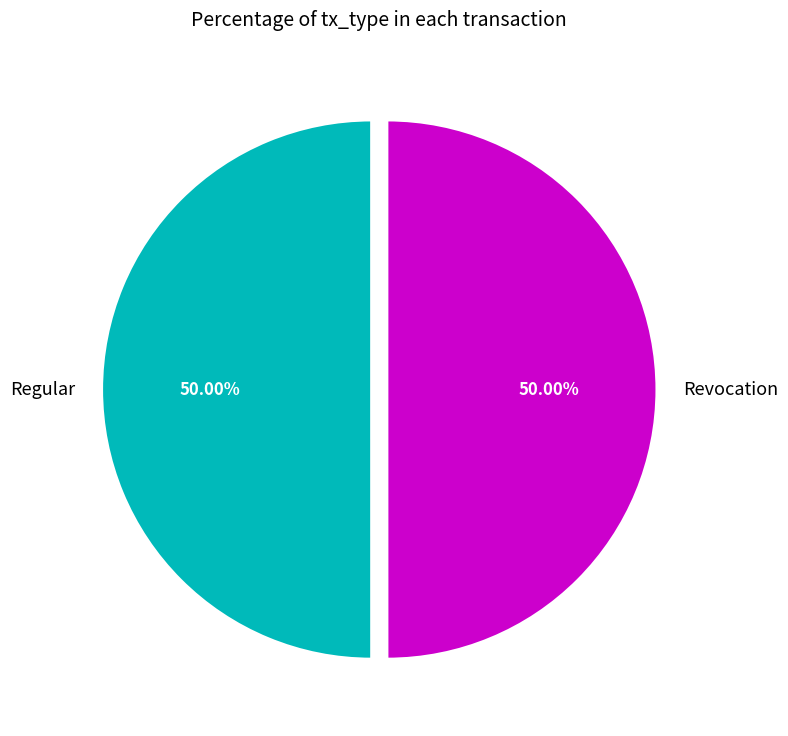

What is the ratio of the value at Revocation to the value at Regular?

1.0